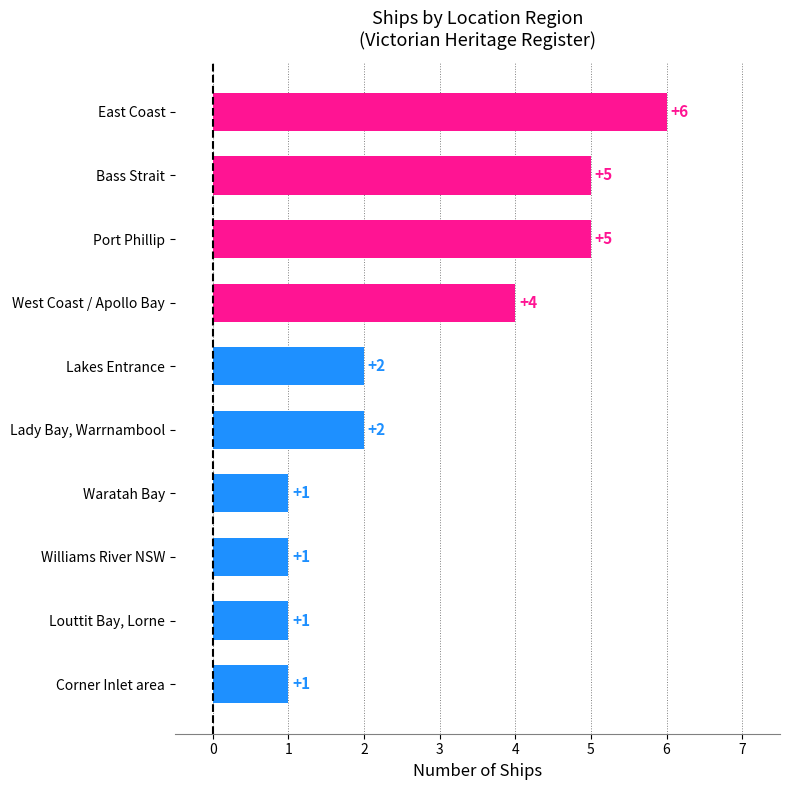

What is the minimum value shown in the chart?

1